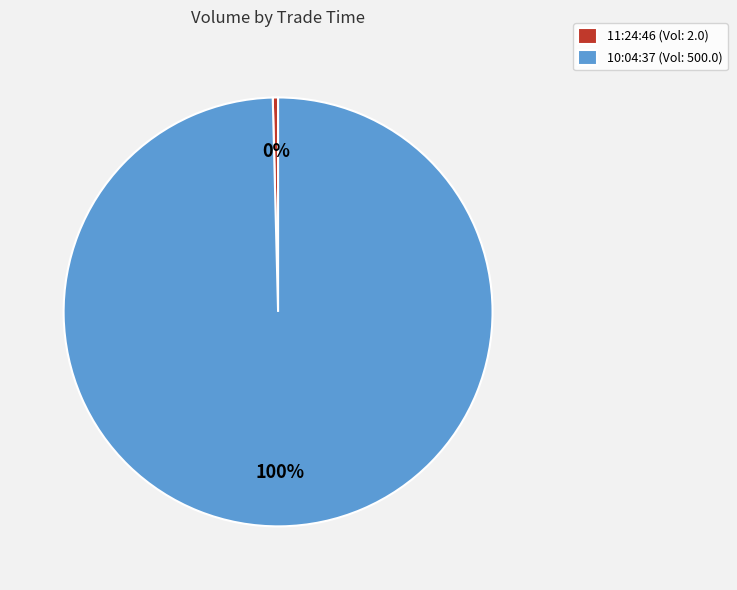

The 10:04:37 (Vol: 500.0) slice represents 100% of the pie. True or false?

True